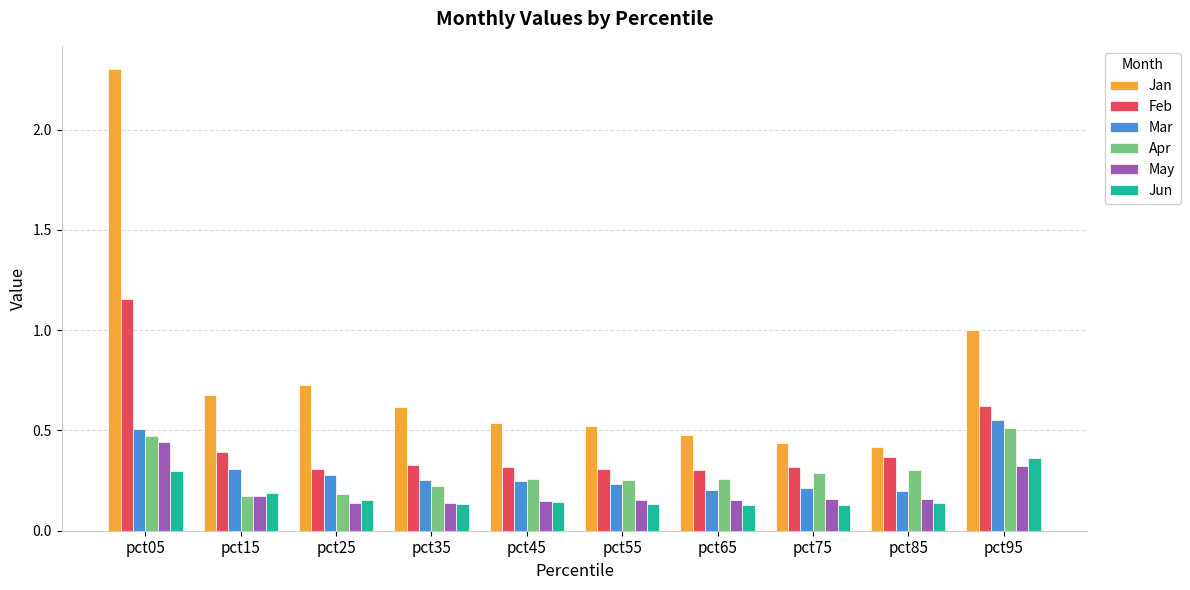

What is the sum of all May values?

2.0